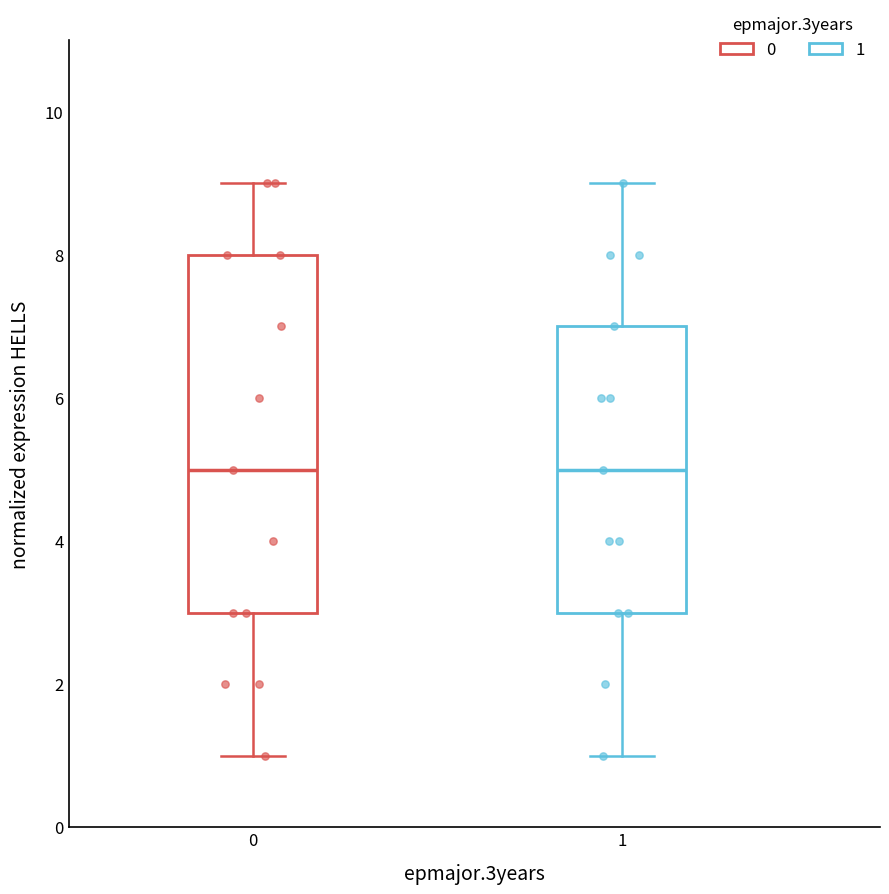

Reading left to right, read every box against the y-axis: the position of its median line, the range the box covers, and the ends of its whiskers. The values are not printed on the chart, so give them approximately, as read against the axis.

0: median 5, box 3 to 8, whiskers 1 to 9
1: median 5, box 3 to 7, whiskers 1 to 9